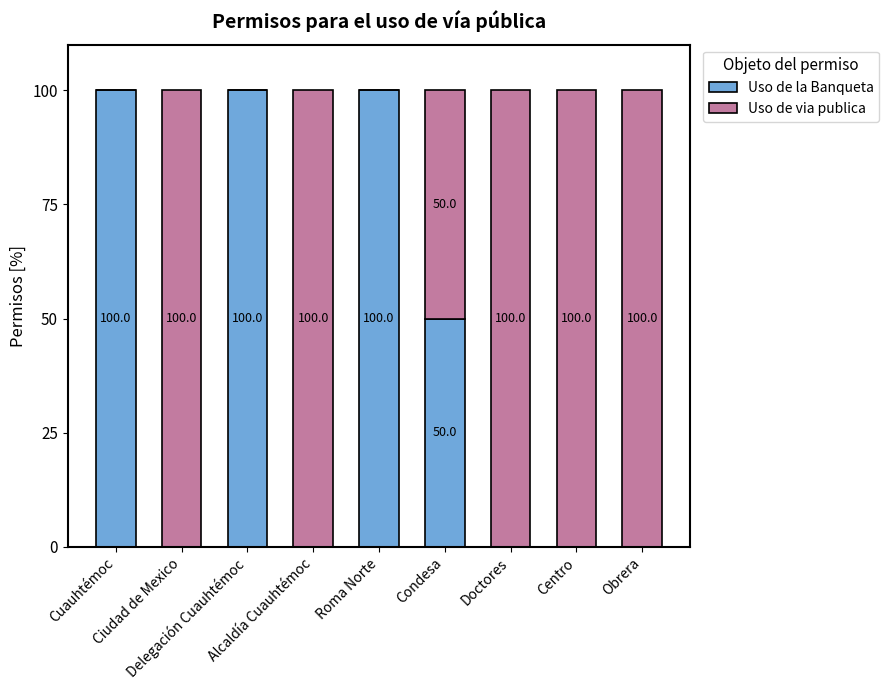

Does the chart contain stacked bars?

Yes